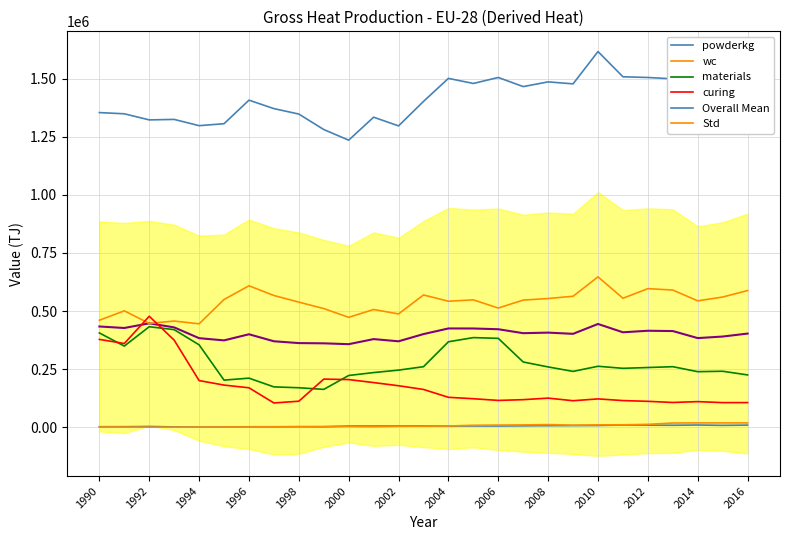

True or false: 15_107072 and 15_107085 intersect in this chart.

False